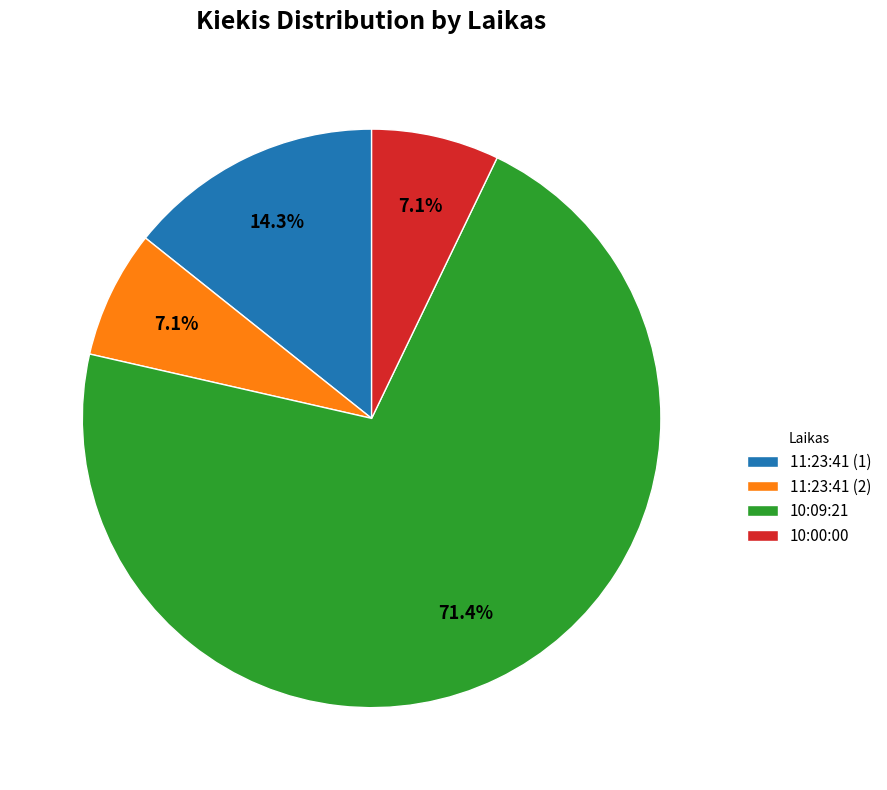

Which category has the biggest portion of the pie?

10:09:21